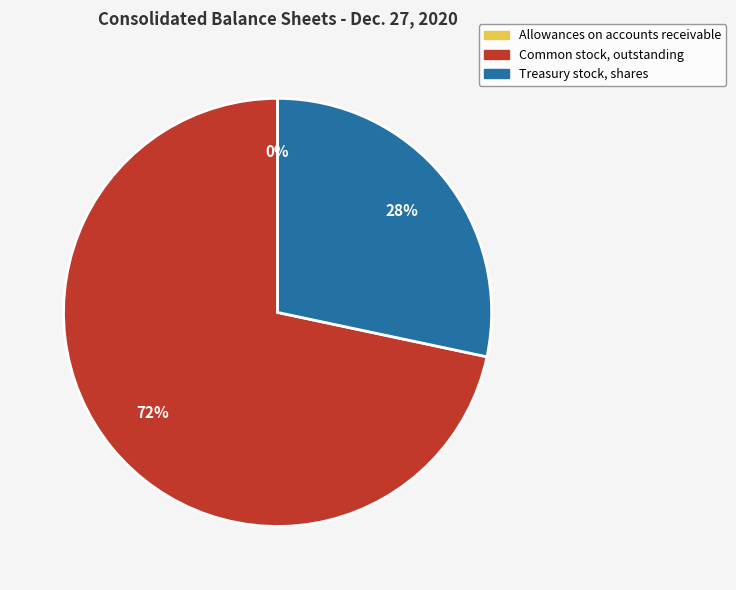

Which has a higher value, Treasury stock, shares or Common stock, outstanding?

Common stock, outstanding